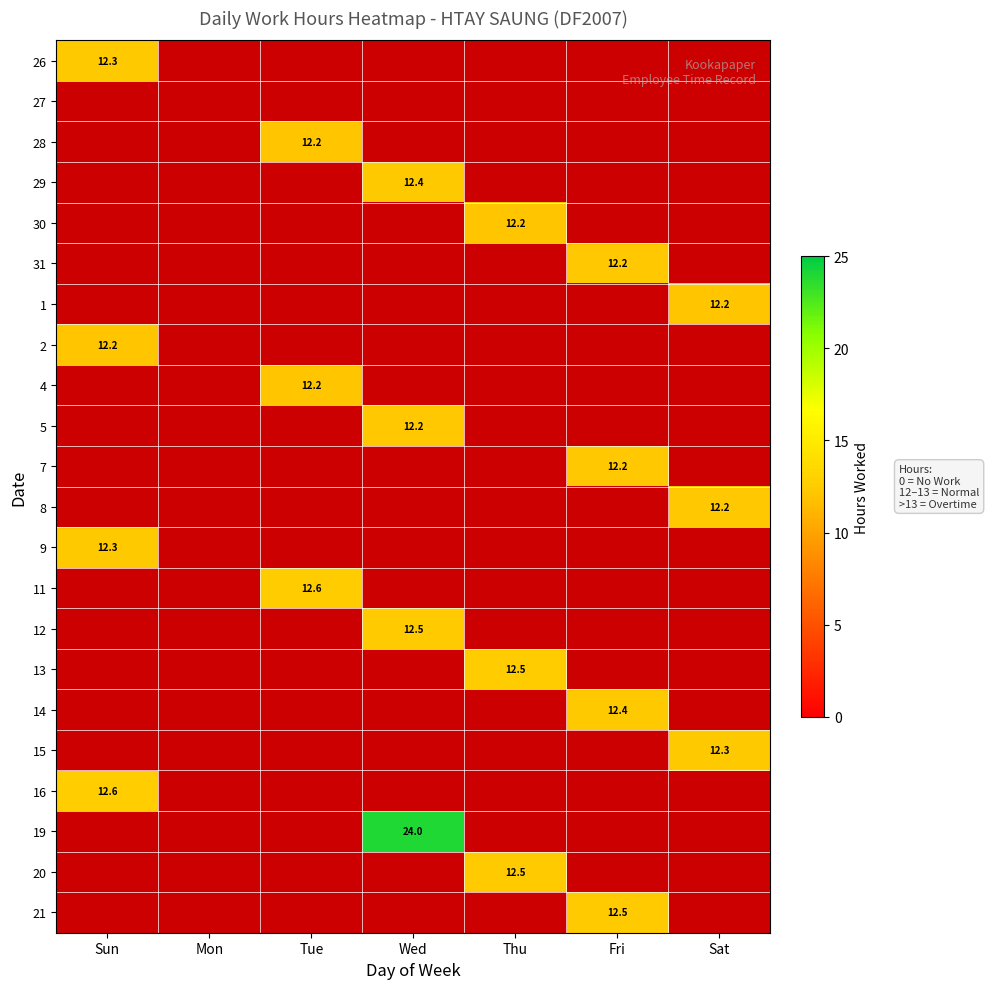

At which label does 5 reach its peak?

Wed